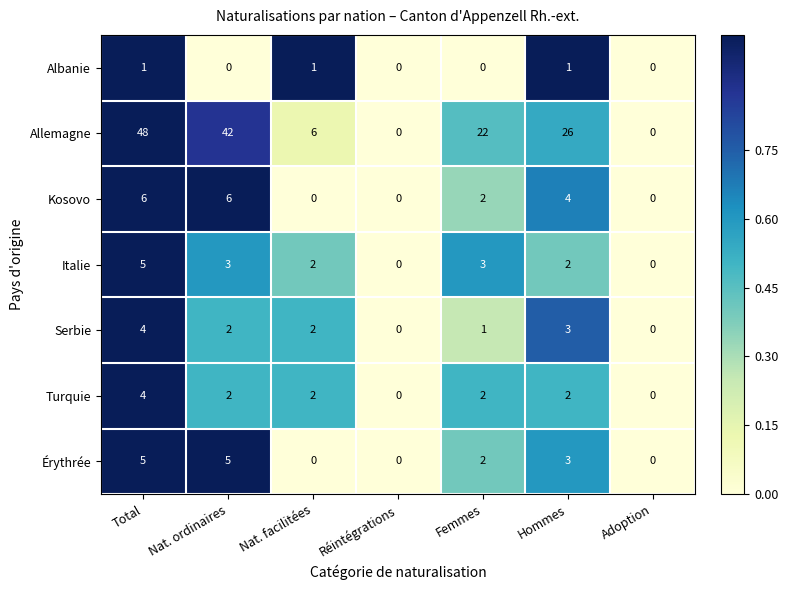

At which category does the chart reach its peak across all series?

Total